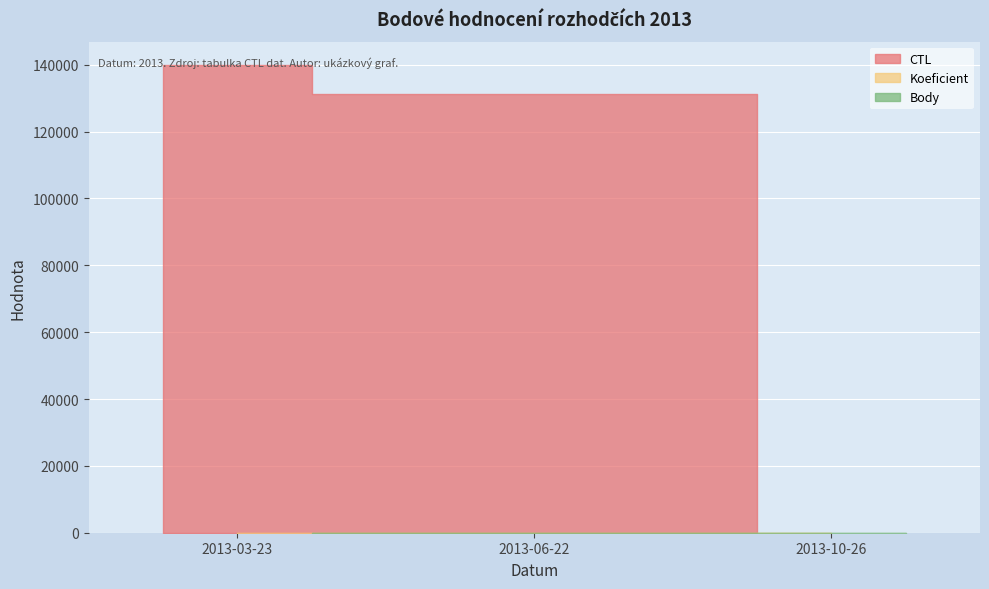

What is the sum of the Koeficient values at 2013-03-23 and 2013-10-26?

7